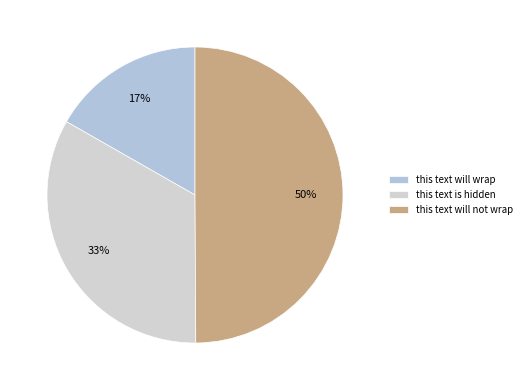

What percentage is the this text is hidden slice, to the nearest percent?

33%